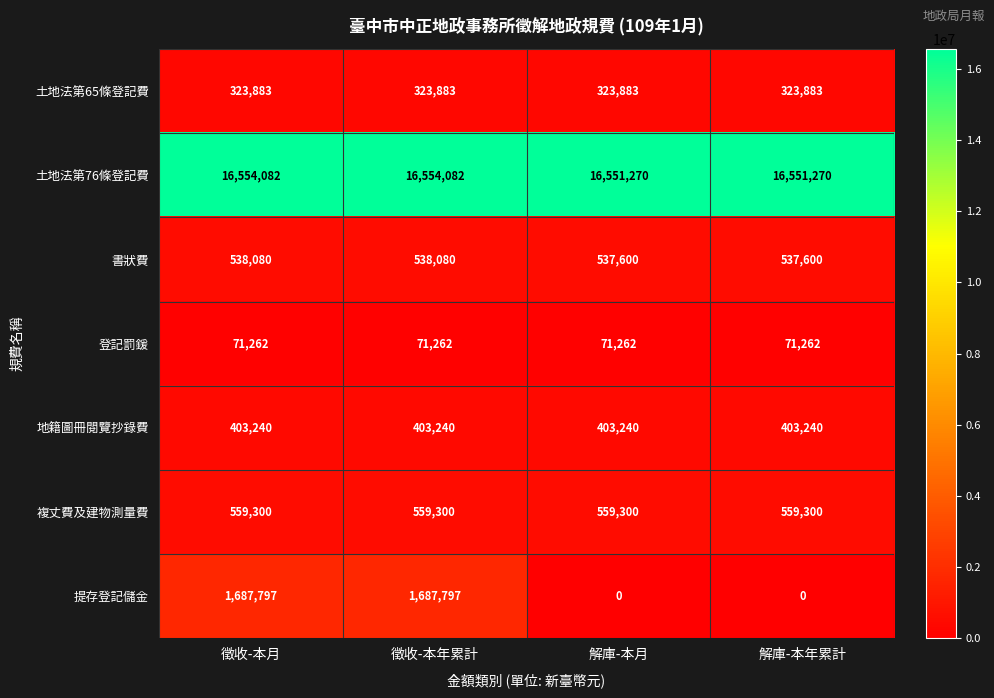

What is the minimum value for 土地法第76條登記費?

16551270